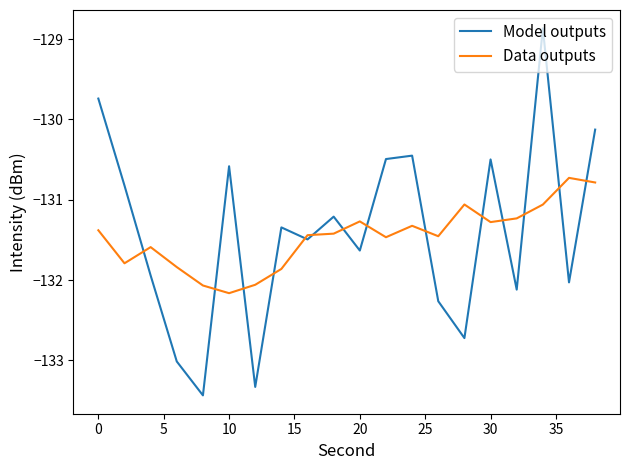

What is the difference between the maximum and minimum values in the Data outputs series?

1.4